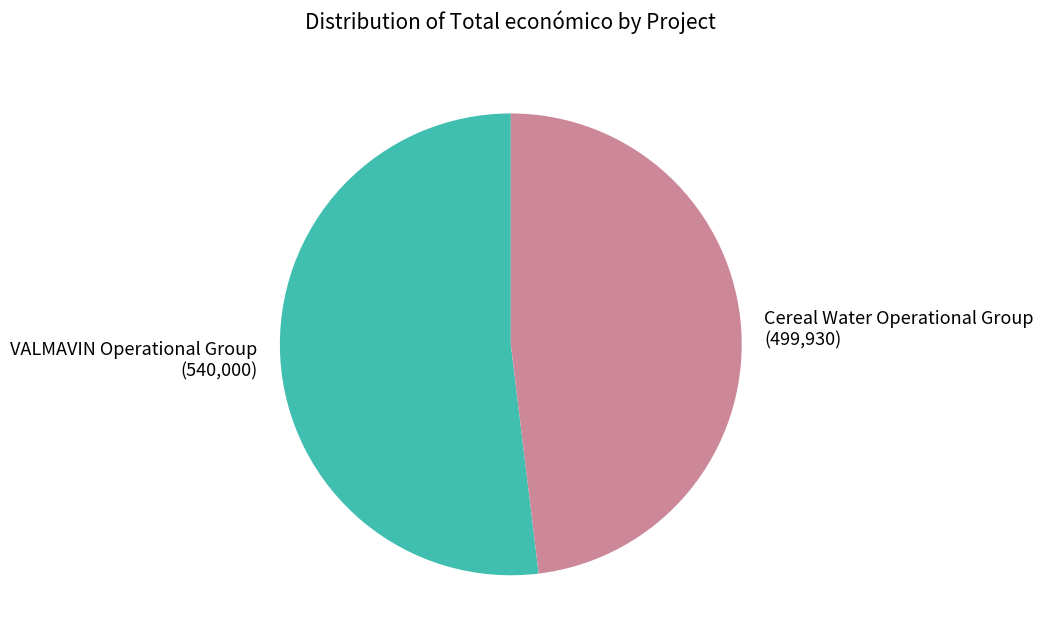

The VALMAVIN Operational Group slice represents 61% of the pie. True or false?

False